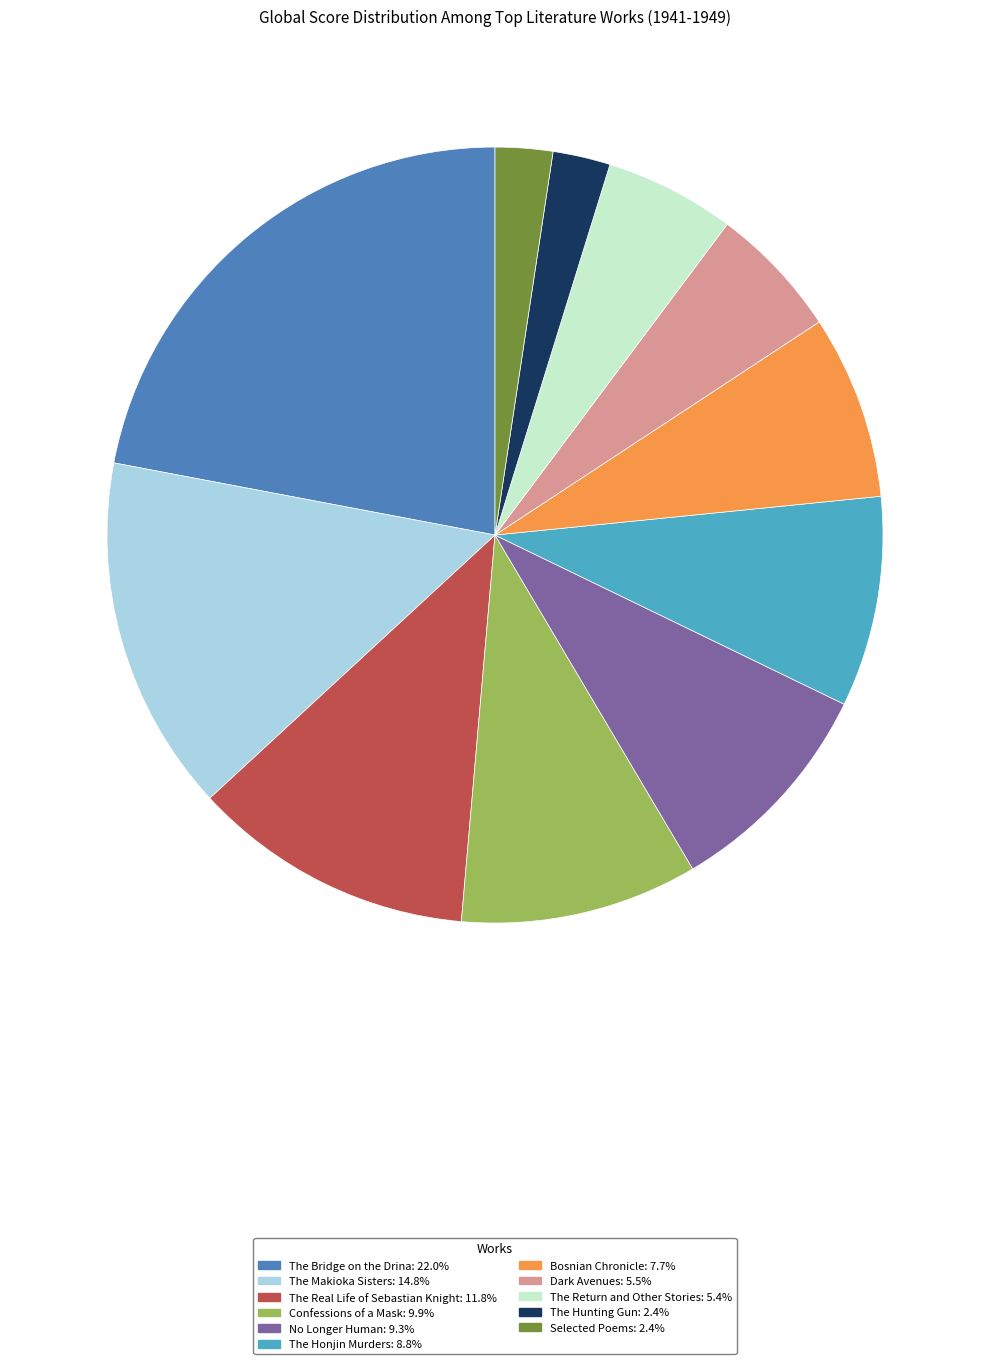

What is the ratio of the value at The Makioka Sisters to the value at The Bridge on the Drina?

0.7